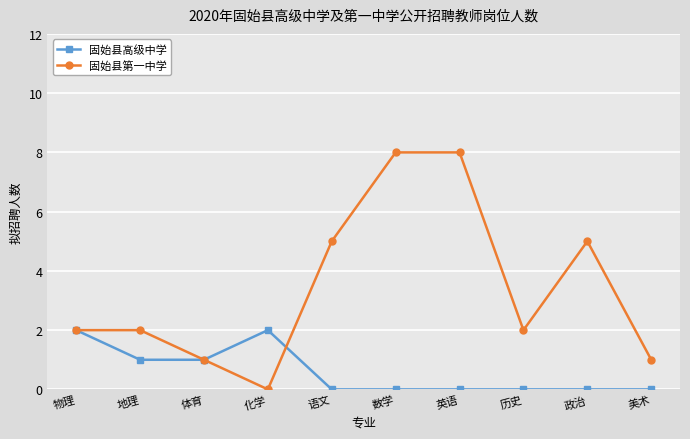

What position from the right is 数学?

5